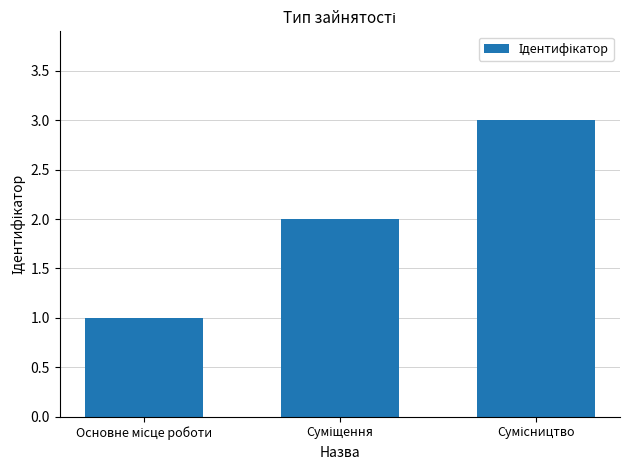

Reading left to right, extract all data points from this chart.

1	2	3